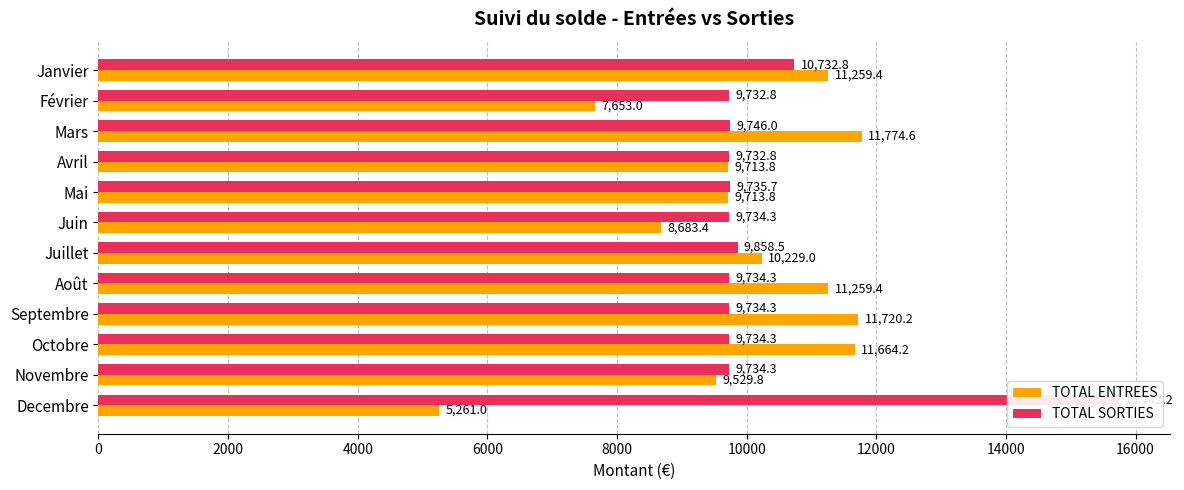

What is the total value across all series at Juillet?

20087.5